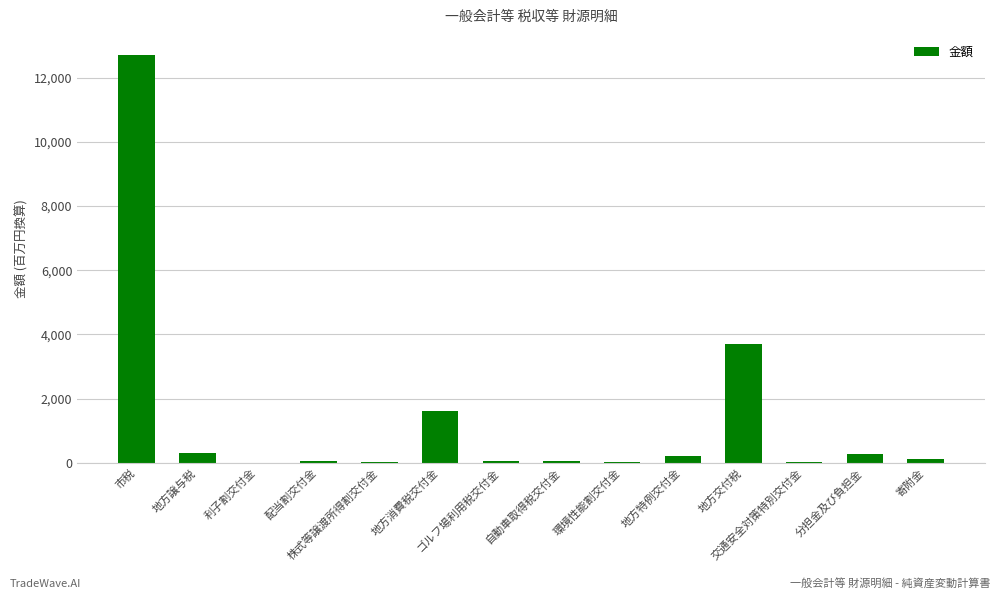

Approximately how many times larger is the value at 環境性能割交付金 compared to 利子割交付金?

2.2